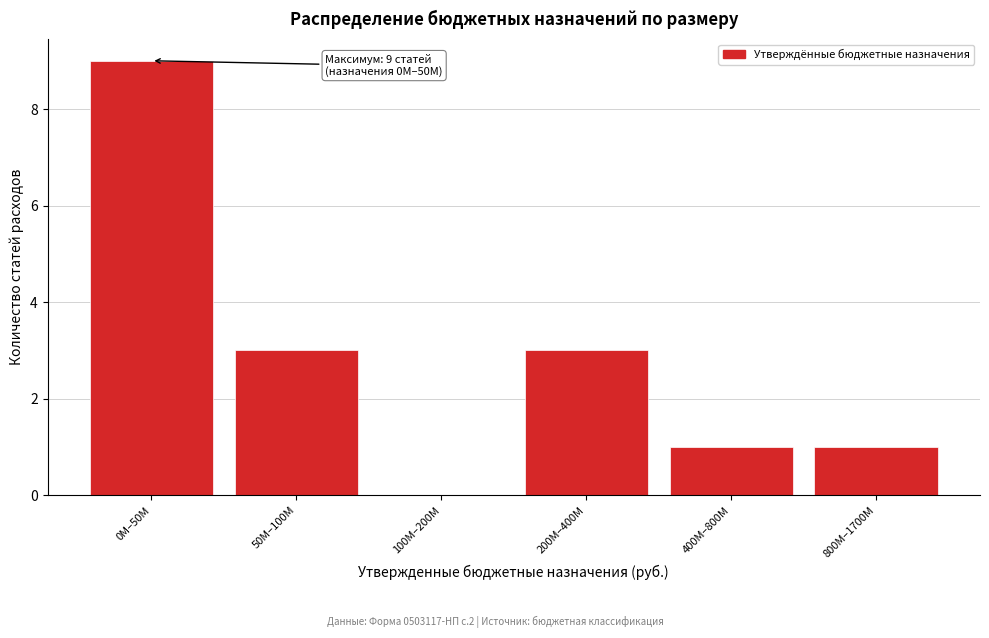

Reading right to left, extract all data points from this chart.

800М–1700М=1	400М–800М=1	200М–400М=3	100М–200М=0	50М–100М=3	0М–50М=9